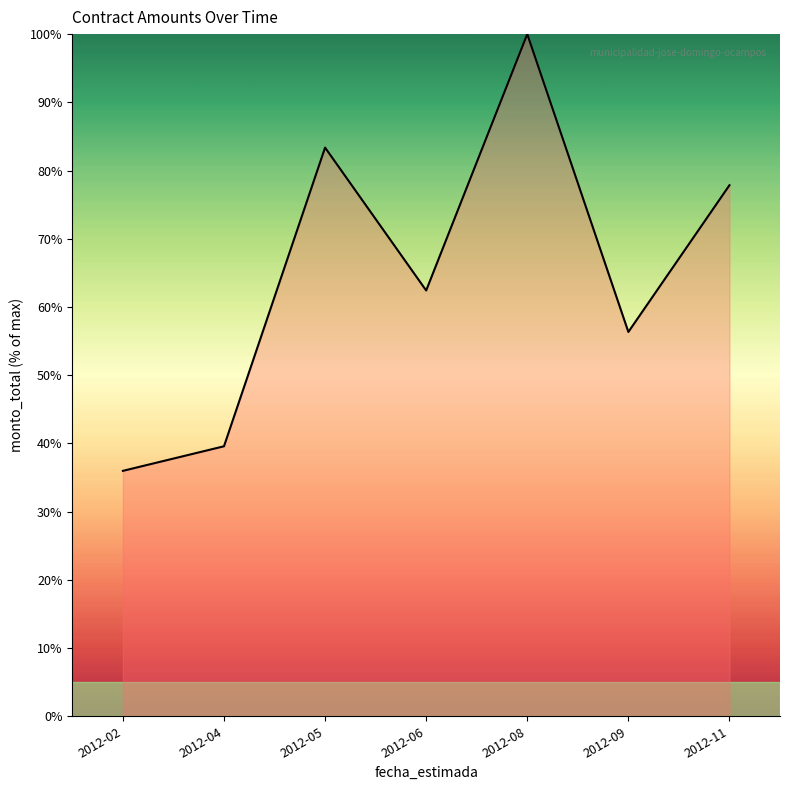

What is the difference between the second highest and second lowest values?

43.8